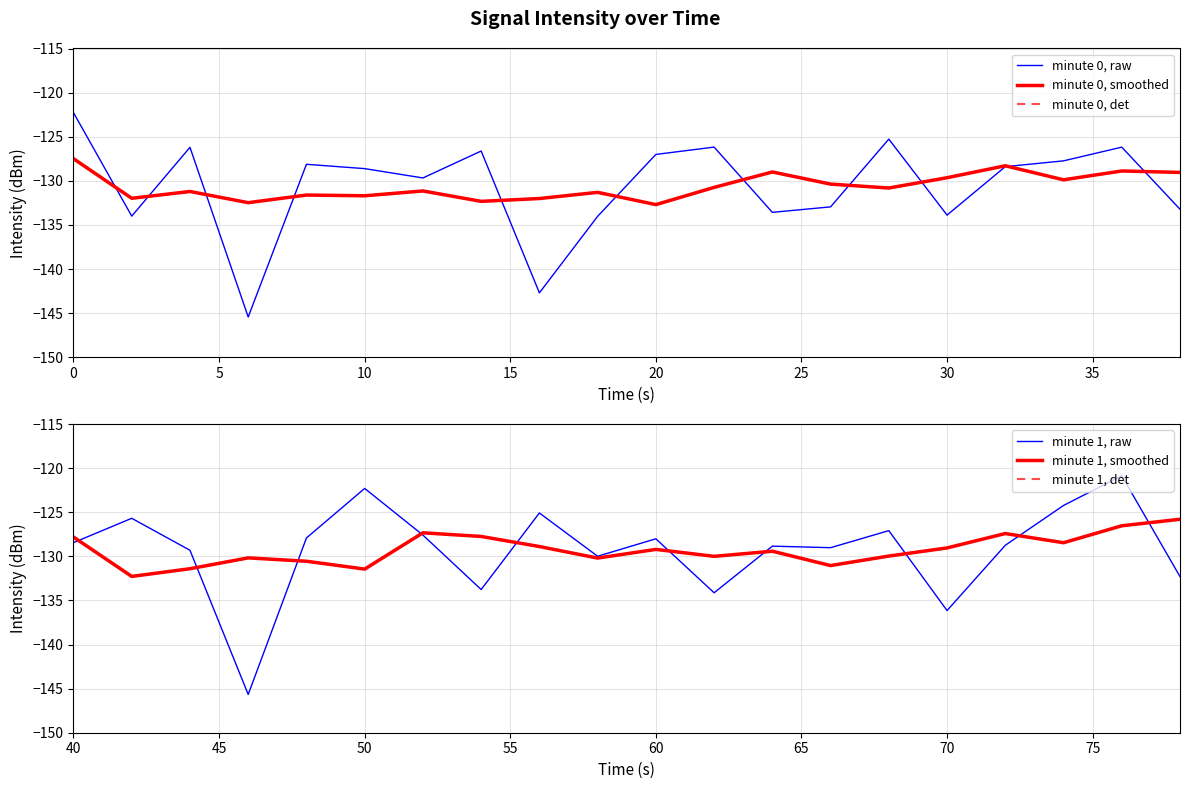

True or false: minute 1, smoothed and minute 1, det intersect in this chart.

False